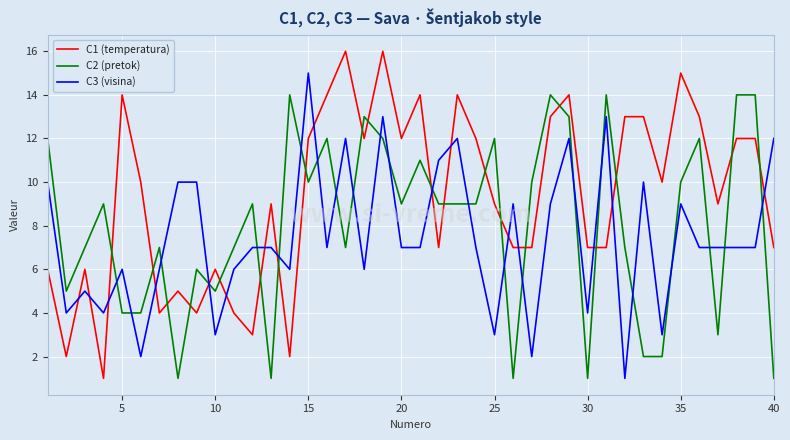

Count the number of categories in the chart.

40